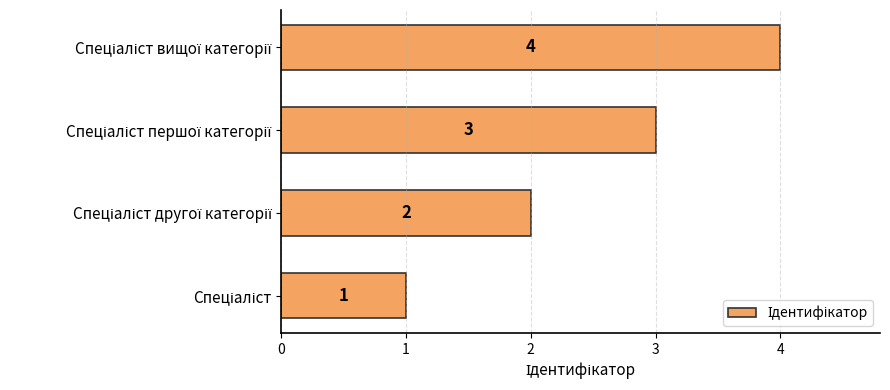

What is the sum of all values?

10